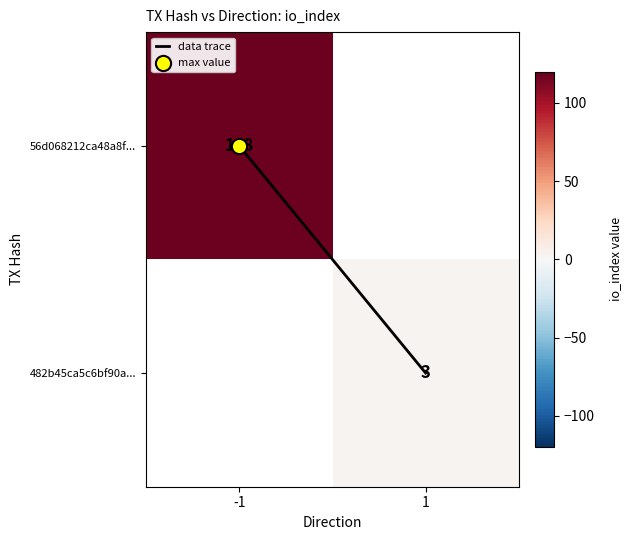

Which category has the lowest value in the 482b45ca5c6bf90a... series?

-1